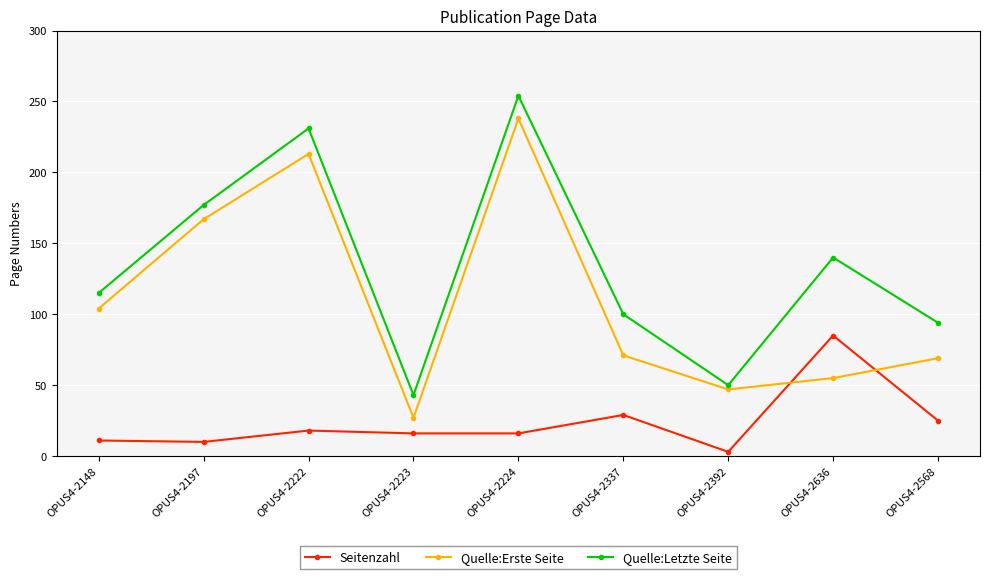

At which label does Quelle:Erste Seite first exceed 71?

OPUS4-2148